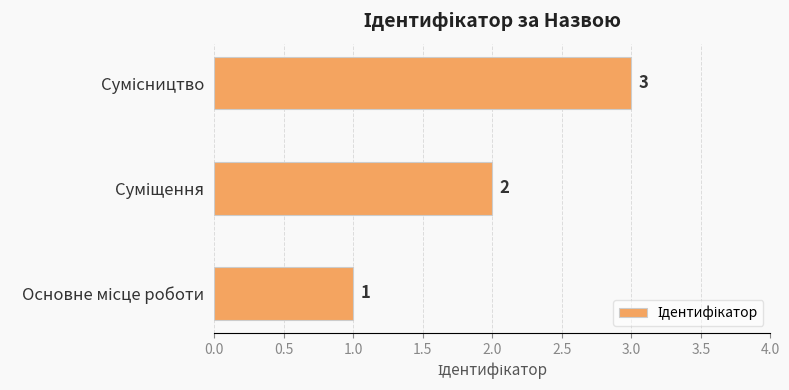

How many values are between 1 and 3?

3